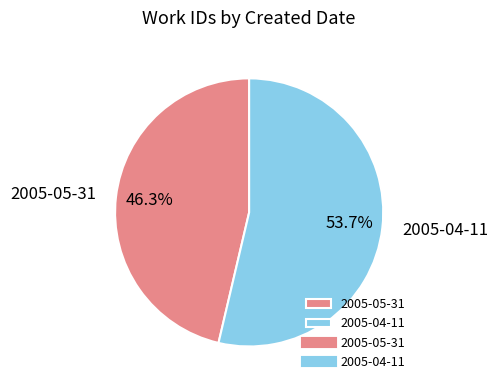

To the nearest percent, what is the combined percentage of 2005-05-31 and 2005-04-11?

100%